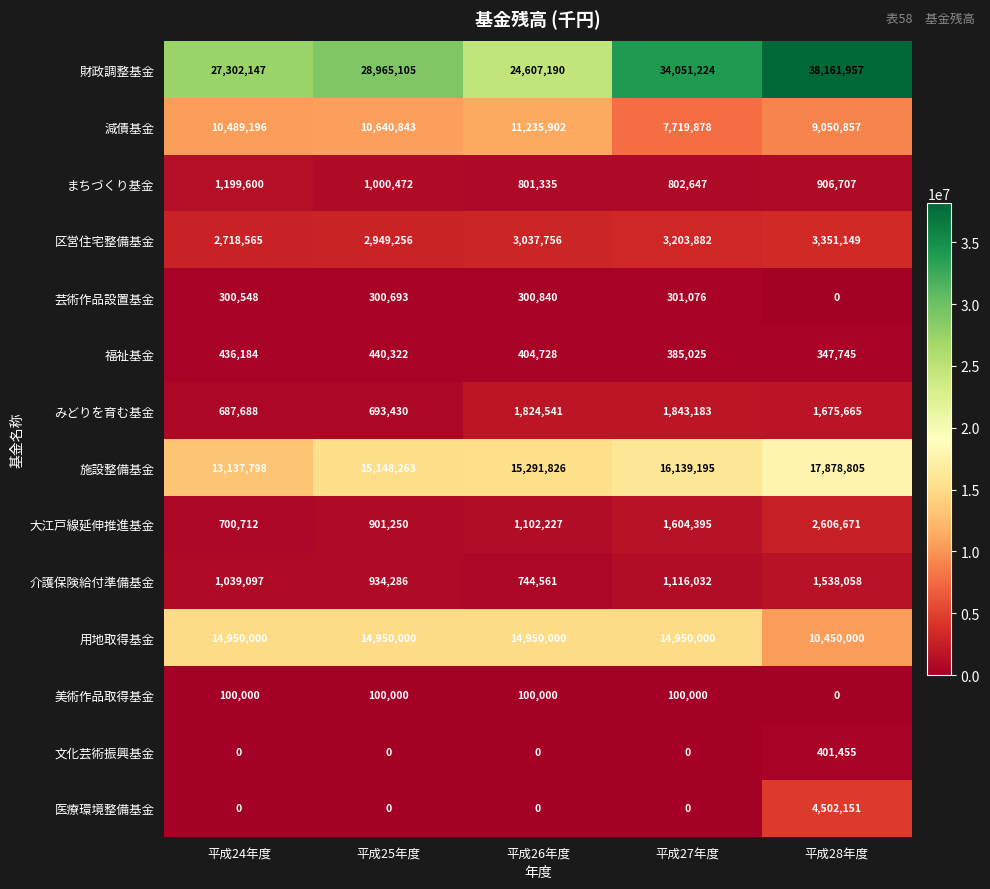

Which series has the largest total across all categories?

財政調整基金